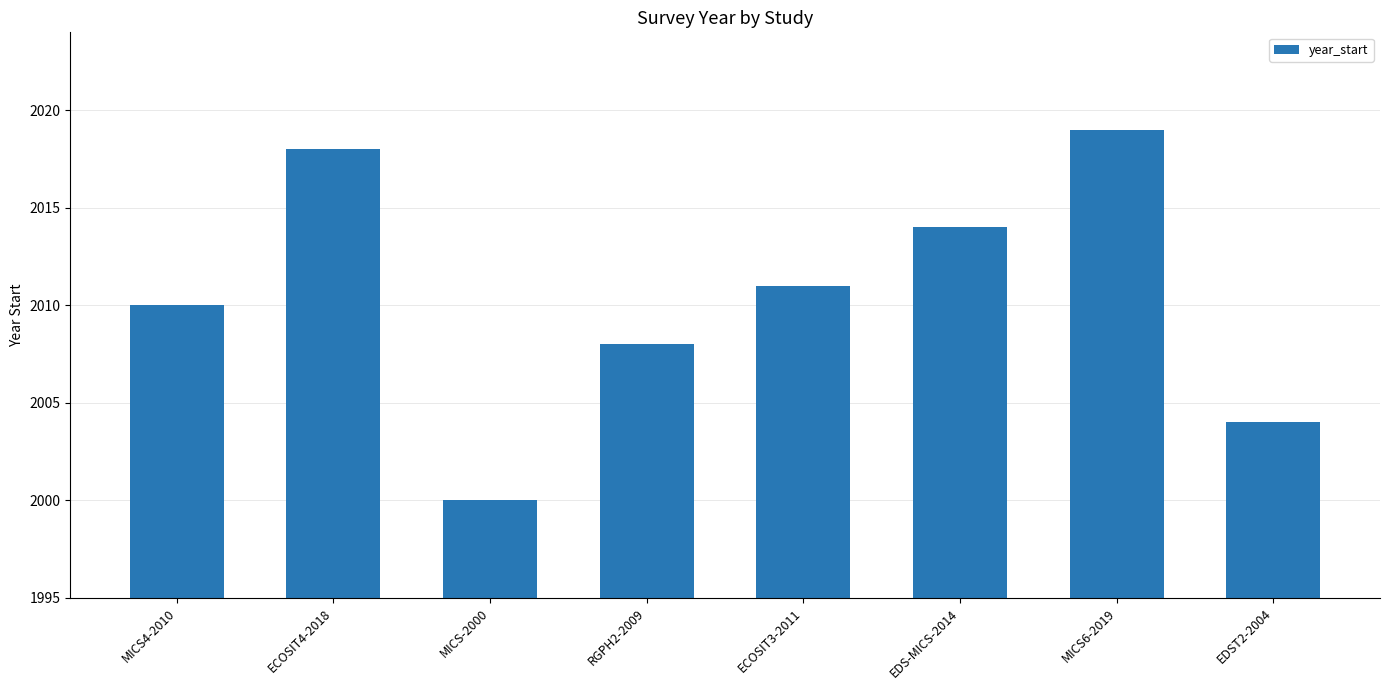

Reading left to right, list all the values displayed in this chart.

MICS4-2010=2010	ECOSIT4-2018=2018	MICS-2000=2000	RGPH2-2009=2008	ECOSIT3-2011=2011	EDS-MICS-2014=2014	MICS6-2019=2019	EDST2-2004=2004